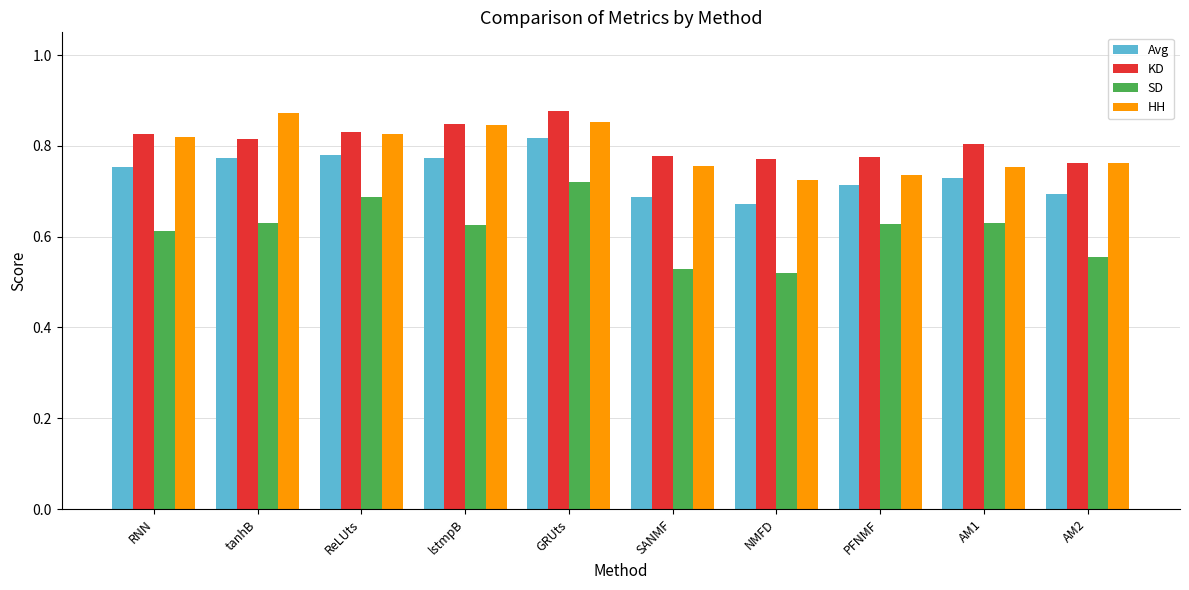

Which series has the largest total across all categories?

KD